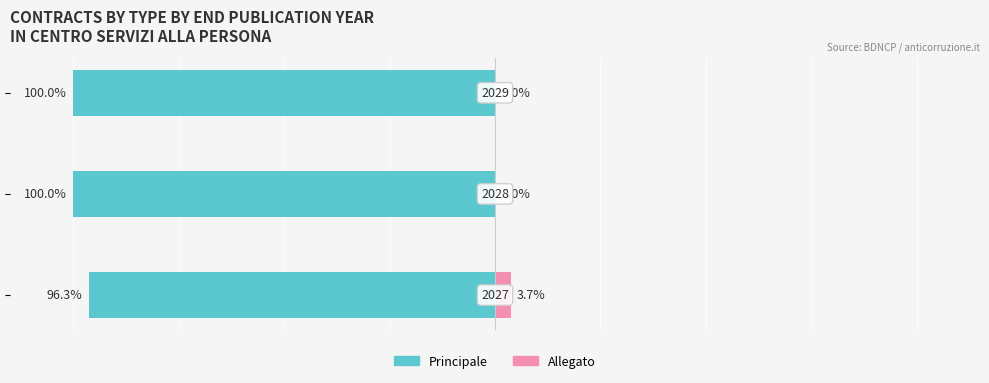

Is the value of Allegato at 0 greater than the value of Principale at 2?

Yes